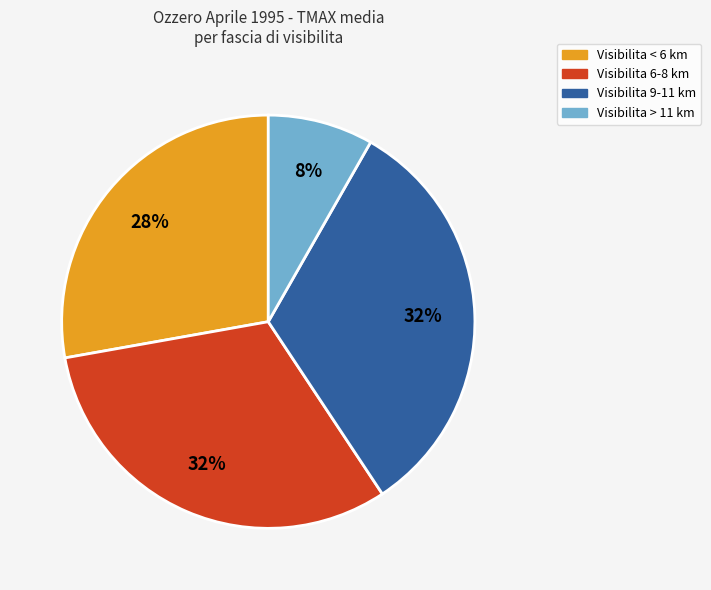

Count the number of slices in the pie.

4